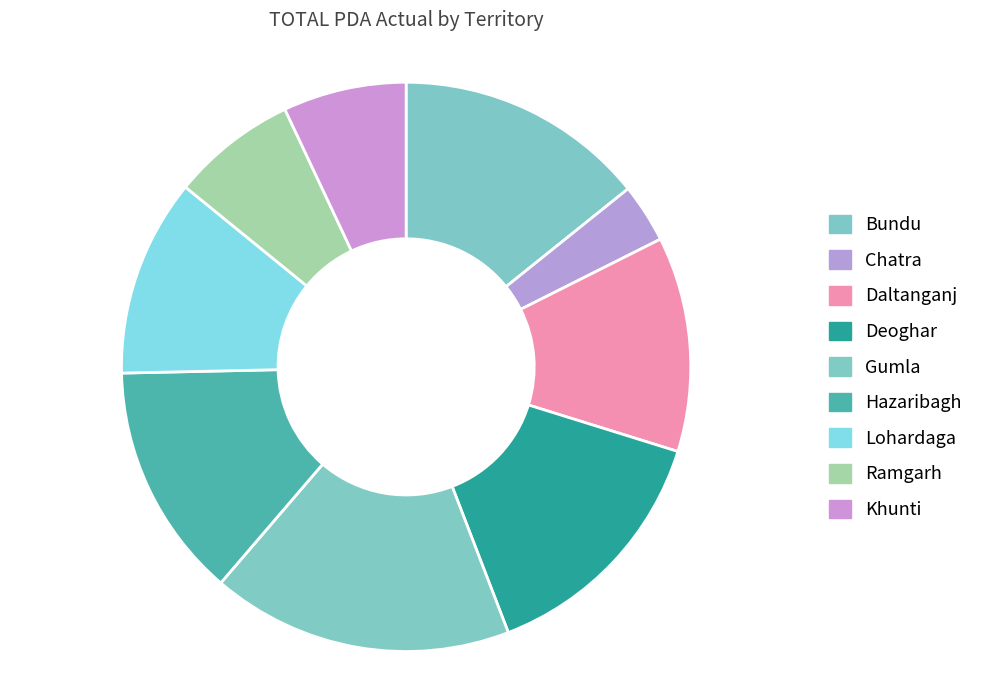

Is Lohardaga the majority of the pie?

No